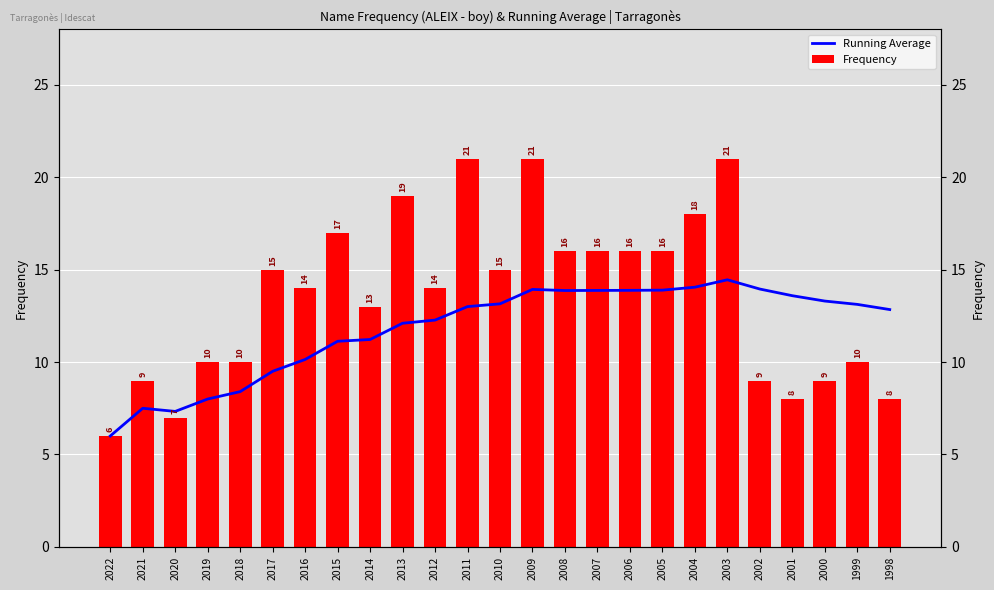

How many values in the Frequency series are below 14?

11